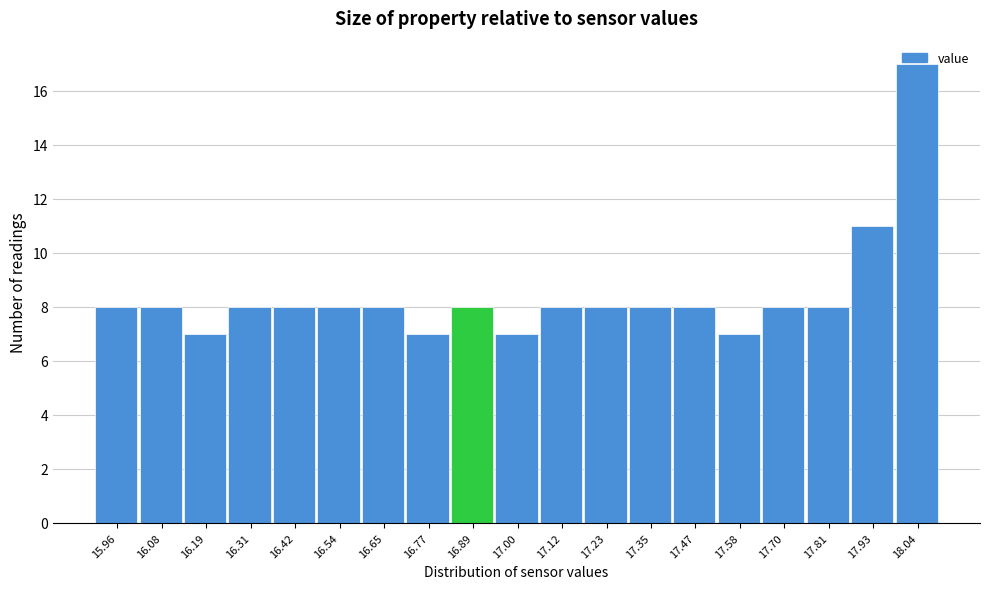

At which label is the value closest to 12?

17.93